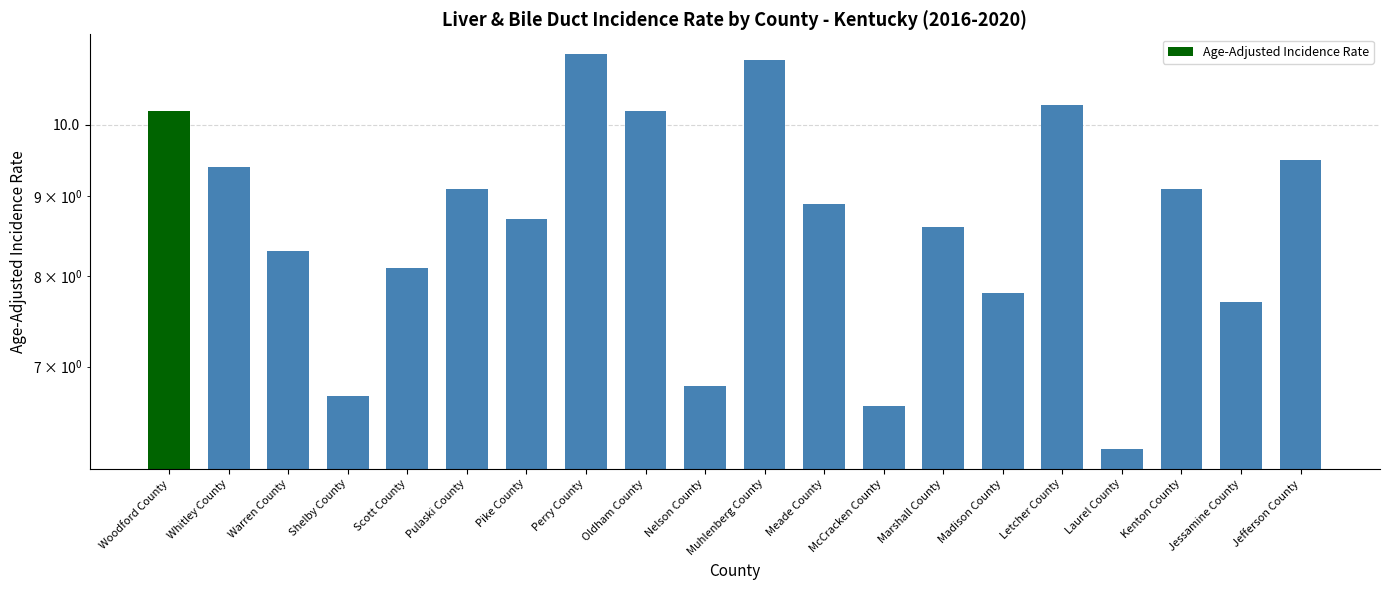

Does the chart contain any negative values?

No